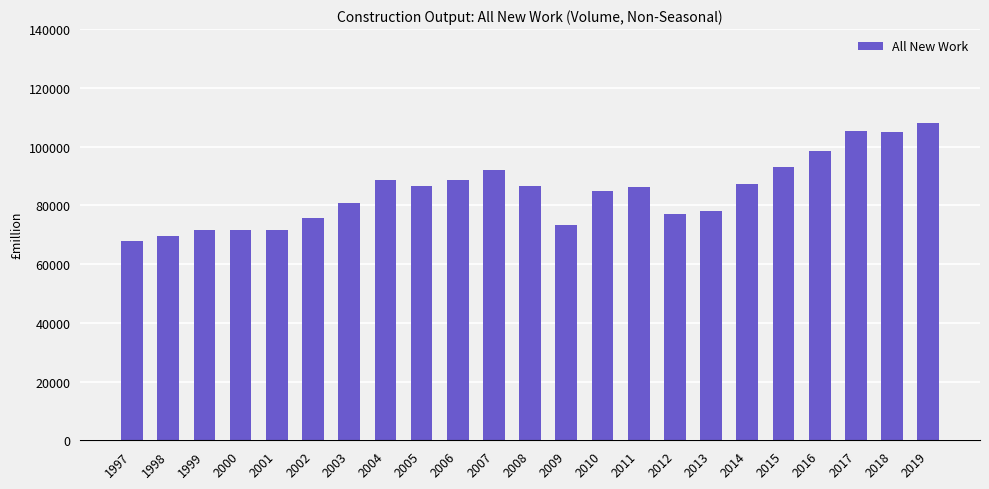

True or false: the data shows 155325 at 2008.

False